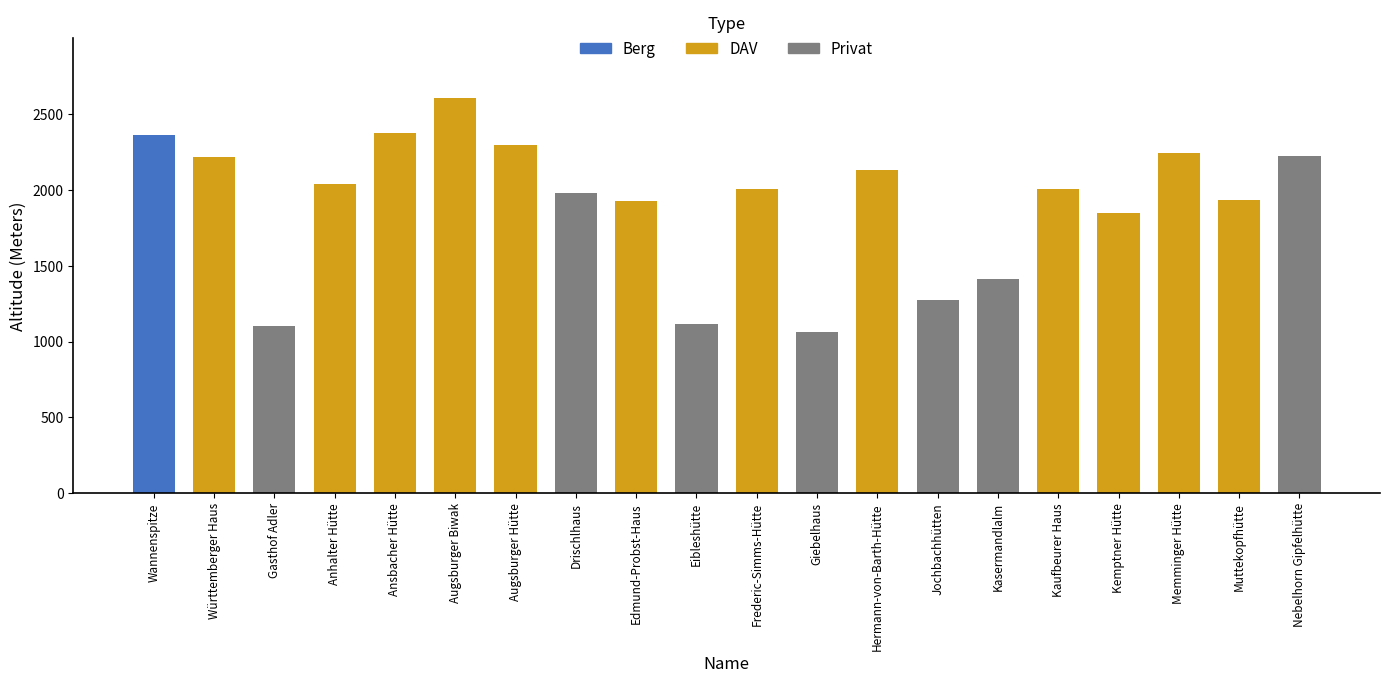

Which has a higher value, Augsburger Hütte or Kemptner Hütte?

Augsburger Hütte